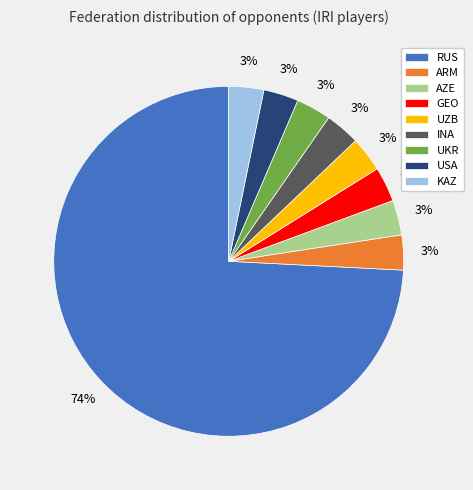

Between RUS and UZB, which is larger?

RUS